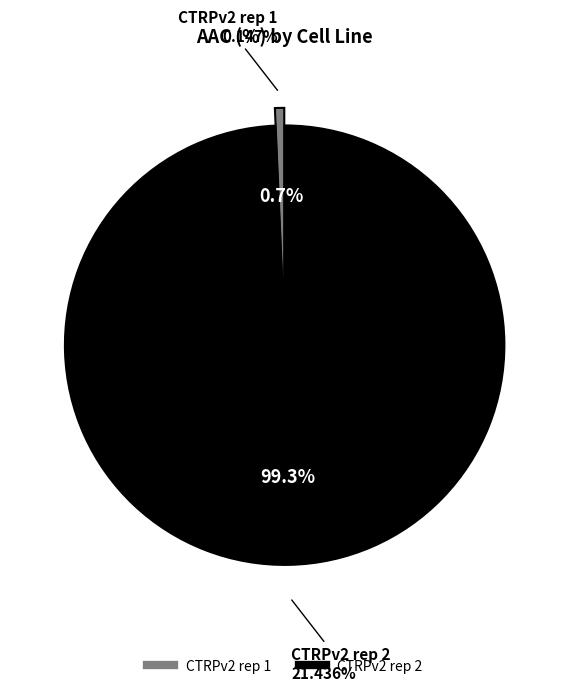

How many segments does this pie chart have?

2